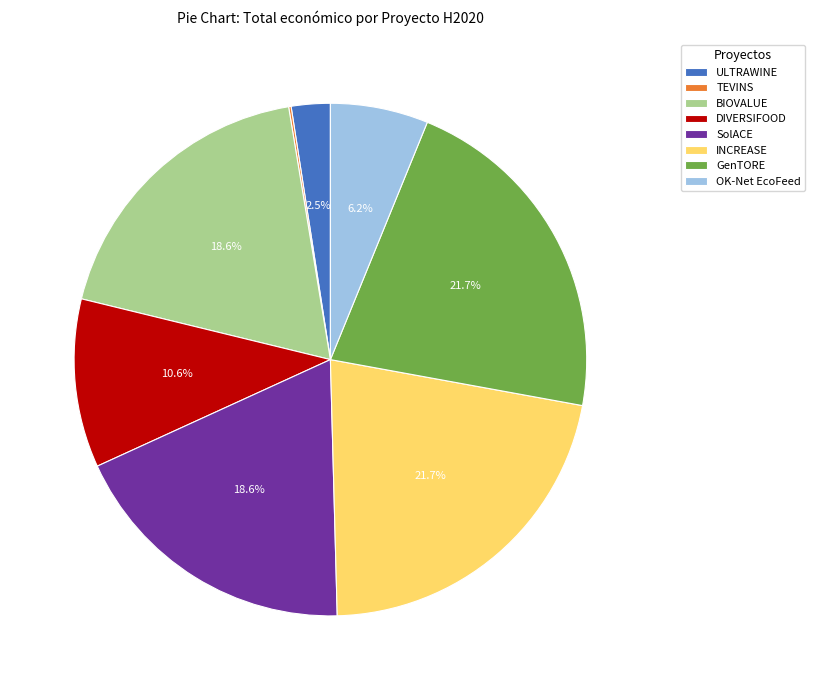

What percentage do INCREASE and ULTRAWINE together represent?

24.2%